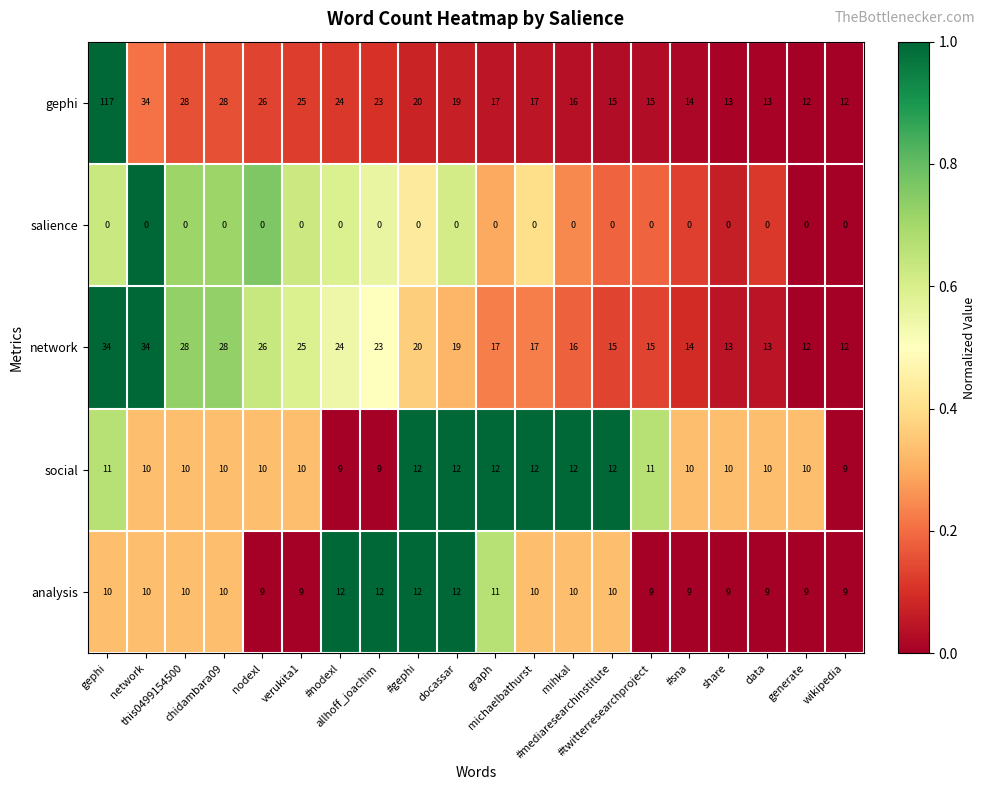

What is the sum of all analysis values?

201